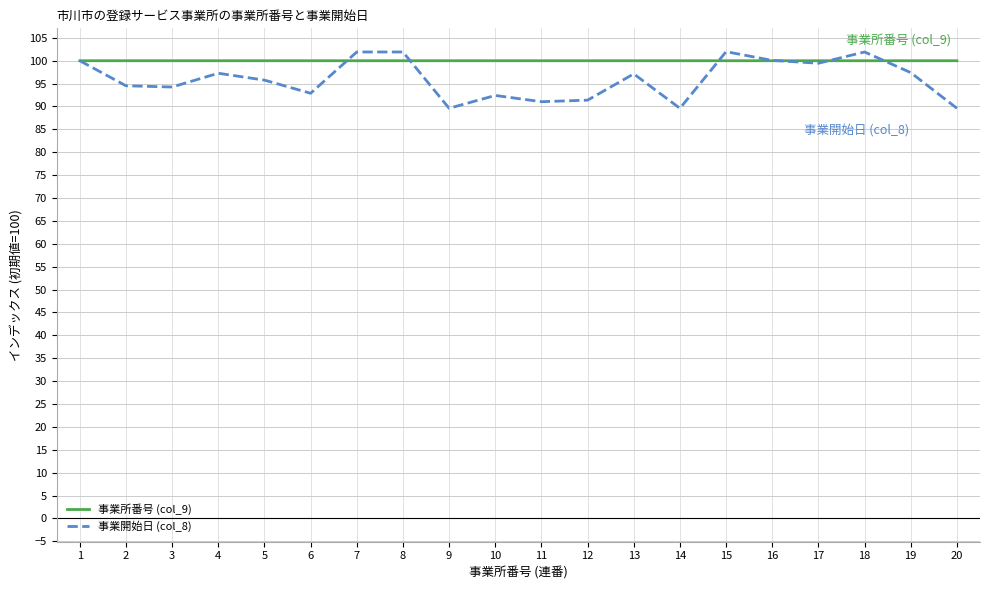

What is the maximum value shown in the chart?

102.0